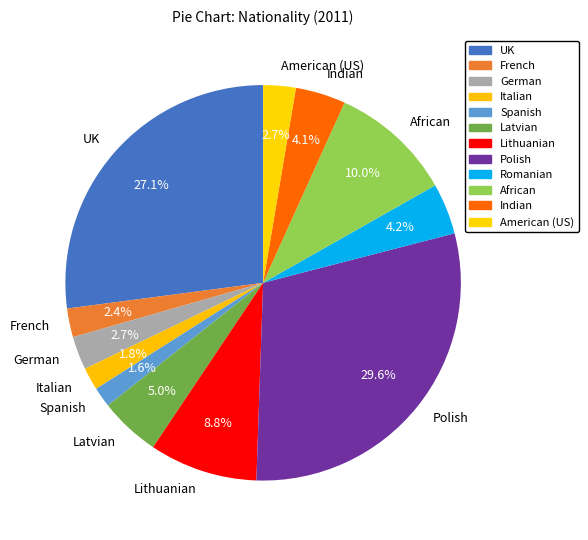

Count the number of slices in the pie.

12